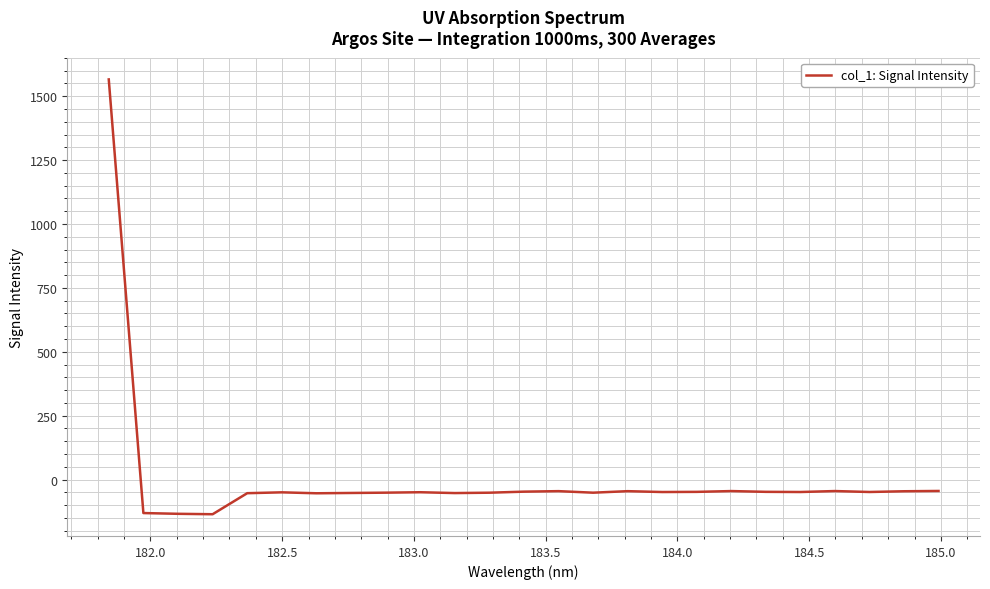

What is the maximum value shown in the chart?

1565.6